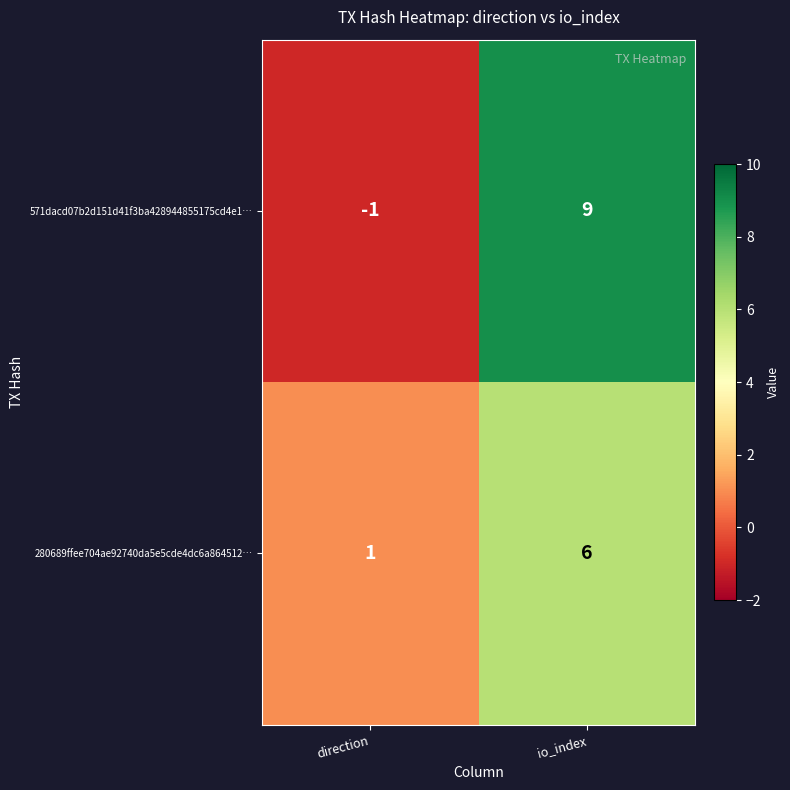

Reading left to right, what are all the values shown in this chart?

571dacd07b2d151d41f3ba428944855175cd4e1…: direction=-1	io_index=9
280689ffee704ae92740da5e5cde4dc6a864512…: direction=1	io_index=6